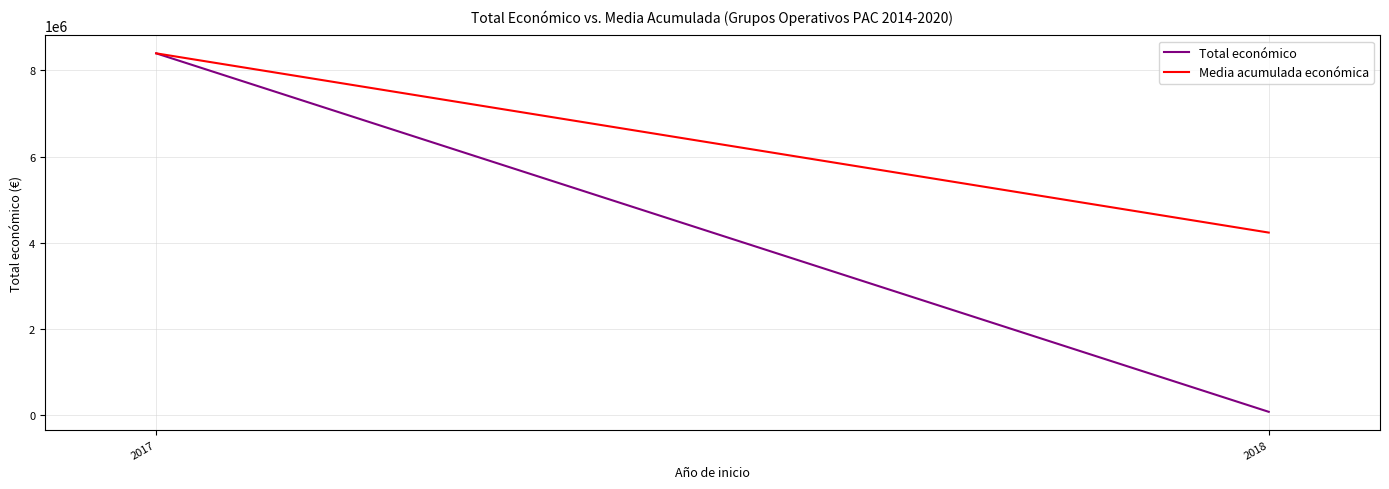

Which series has the largest total across all categories?

Media acumulada económica